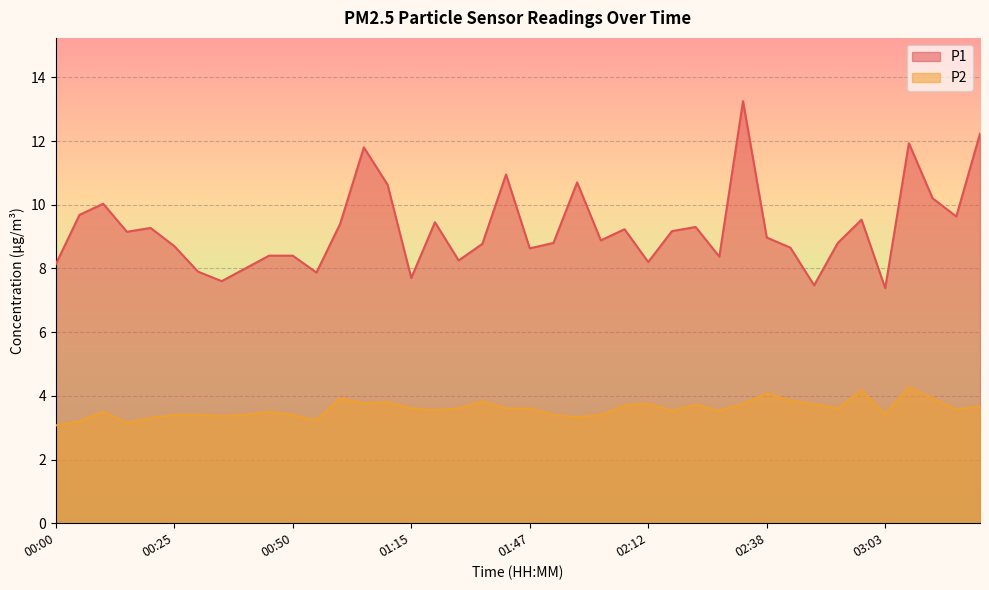

Which series has the largest range (max minus min)?

P1